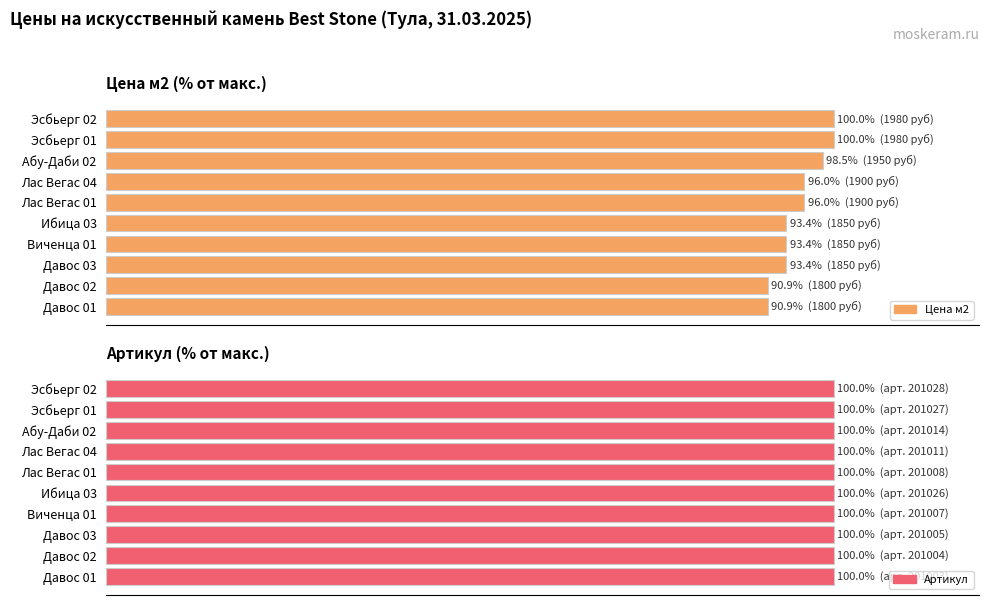

How many data points does each series have?

10